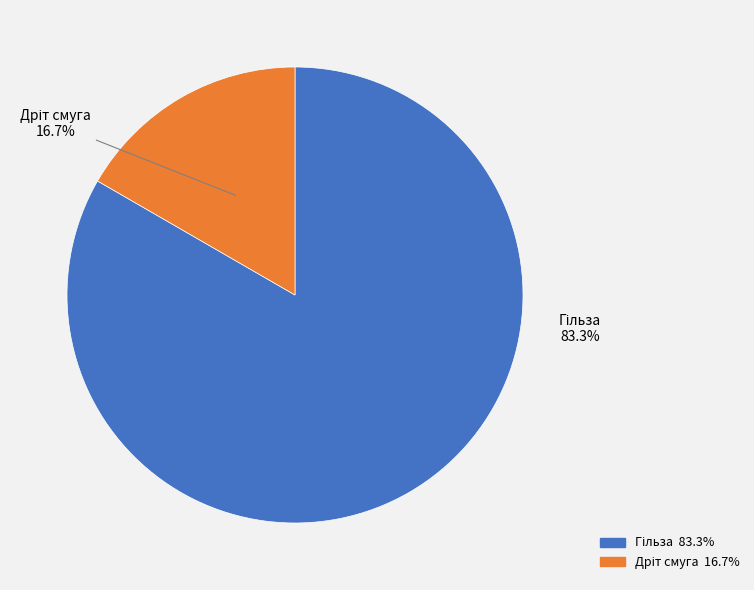

Is there a majority slice in this chart?

Yes